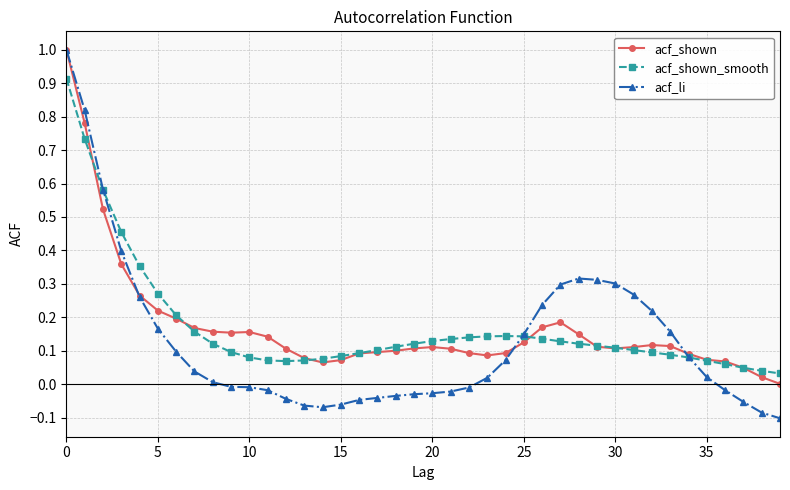

True or false: acf_shown has more than 1 interior local peaks.

True